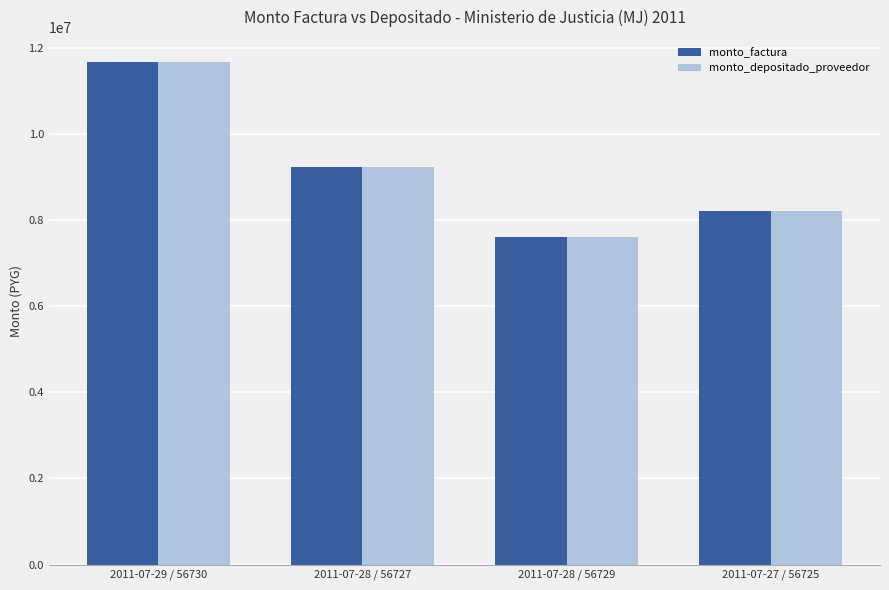

Count the monto_factura values in the range 8200000 to 11660000.

3